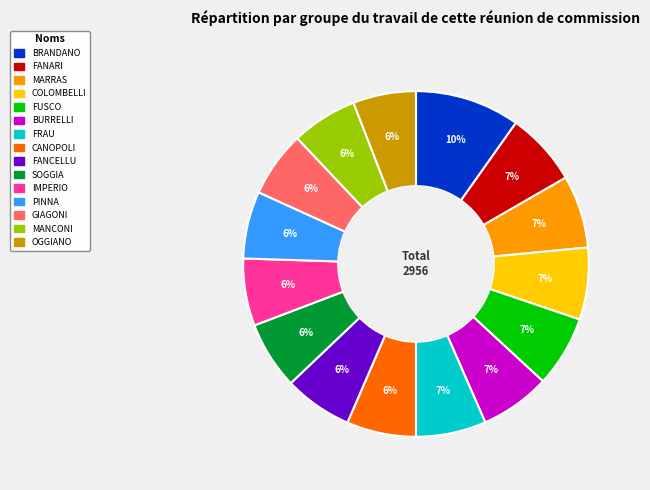

To the nearest percent, what is the average slice percentage?

7%